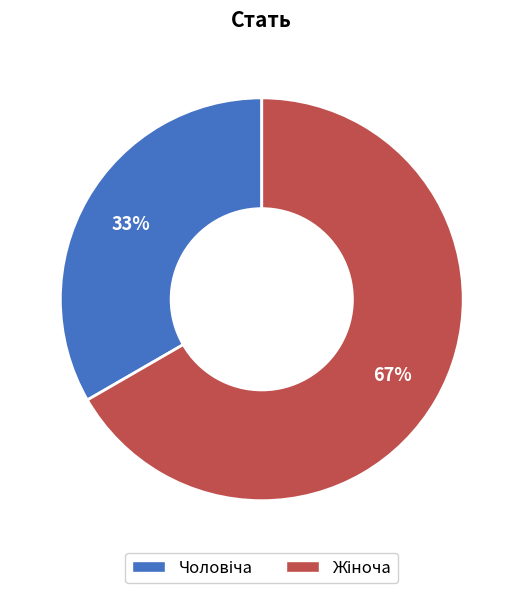

Does any single category account for the majority?

Yes